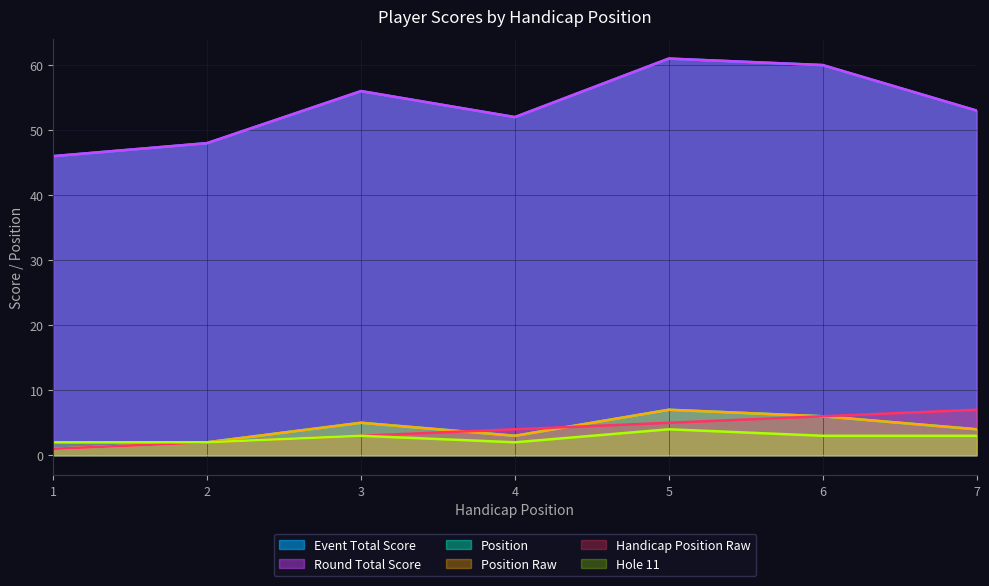

Rank the categories by handicap_position_raw value from lowest to highest.

1, 2, 3, 4, 5, 6, 7